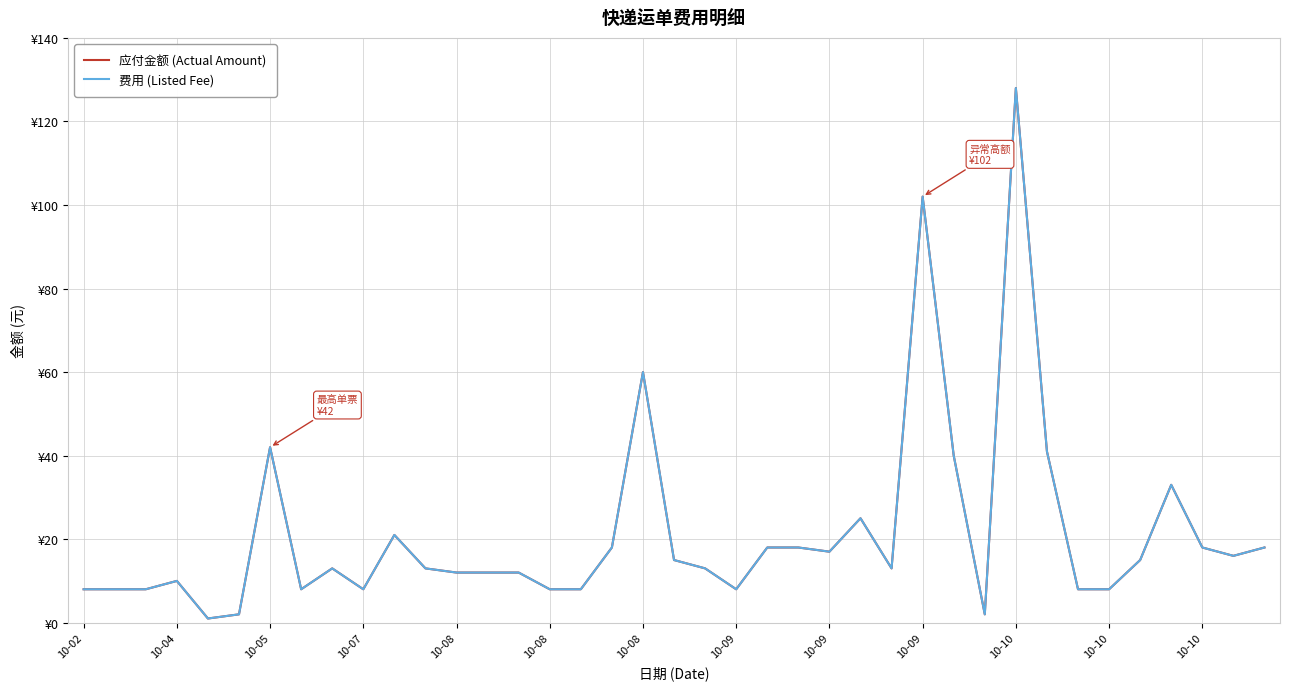

At which category does the chart reach its peak across all series?

10-10